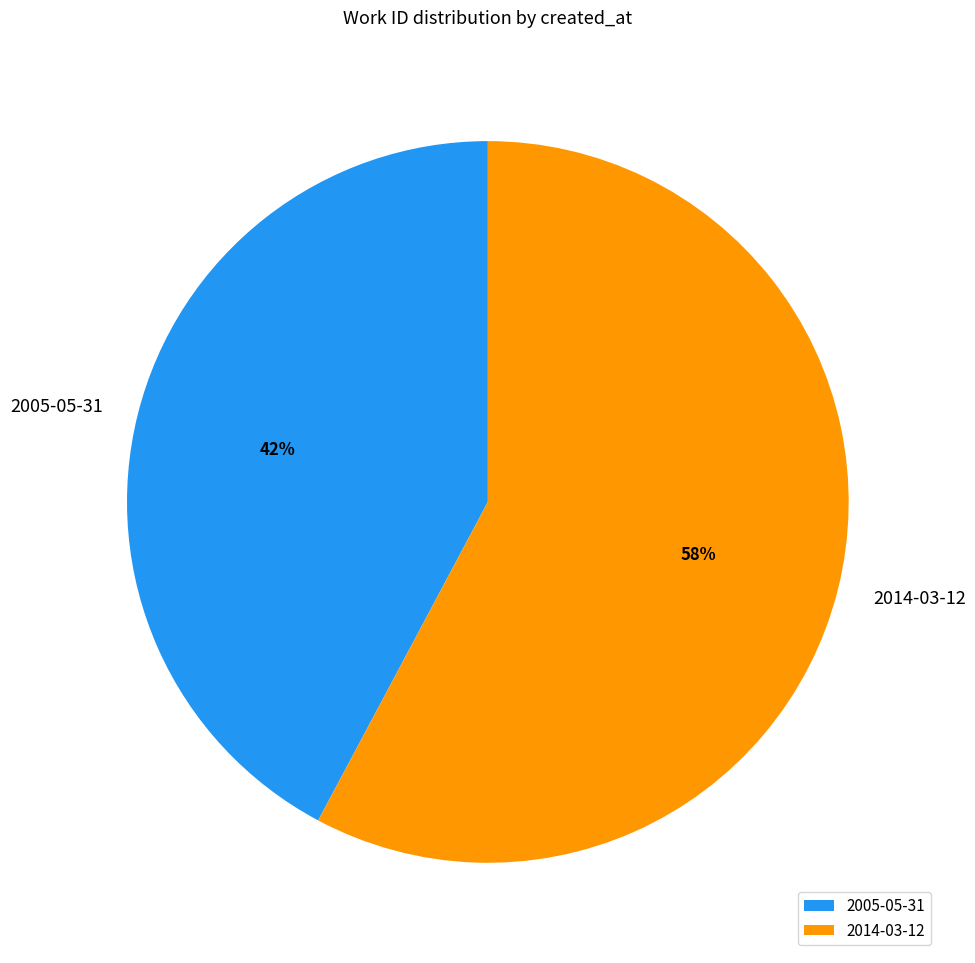

Is the sum of 2014-03-12 and 2005-05-31 greater than half?

Yes